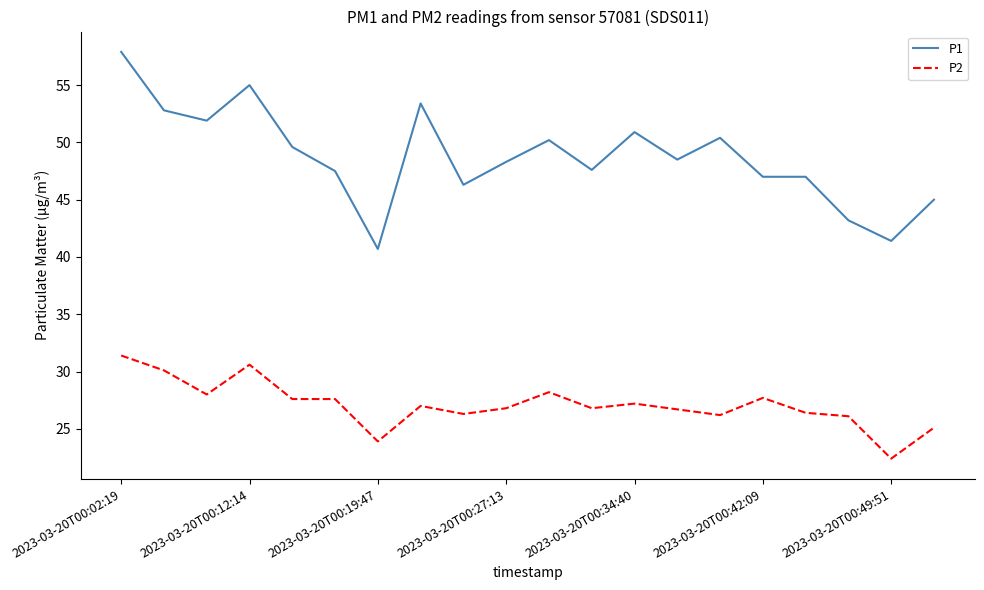

What is the maximum value for P2?

31.4